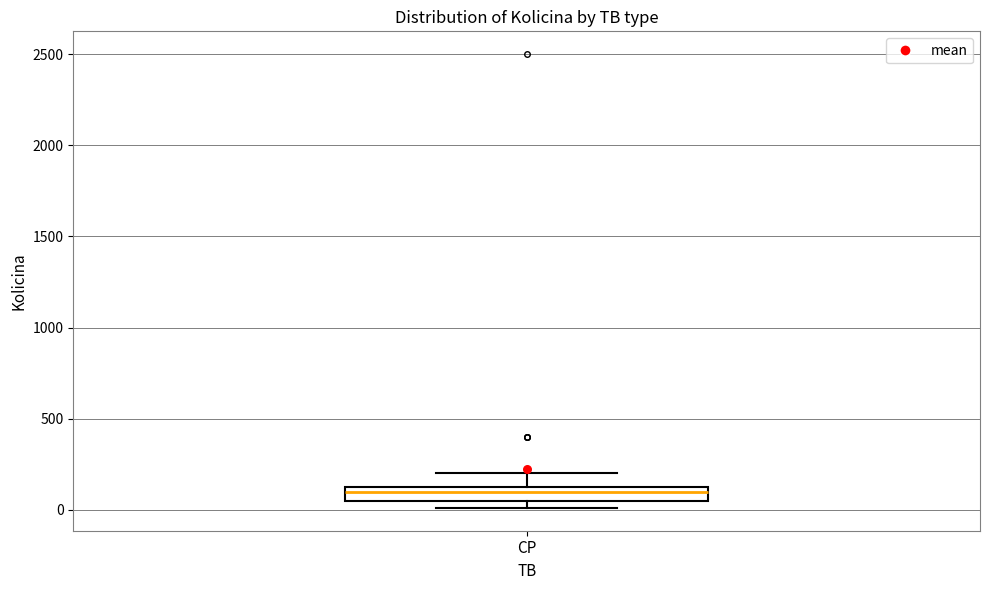

Read this box plot against the y-axis: the position of the median line, the range covered by the box, and the ends of both whiskers. The values are not printed on the chart, so give them approximately, as read against the axis.

median 100, box 50 to 150, whiskers 0 to 200